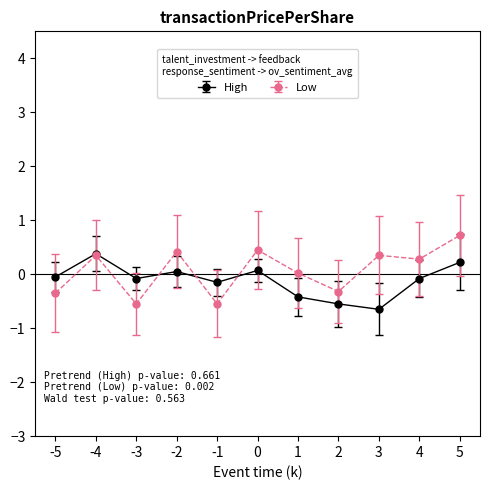

What is the value of the High point at the 2nd from the left?

0.4